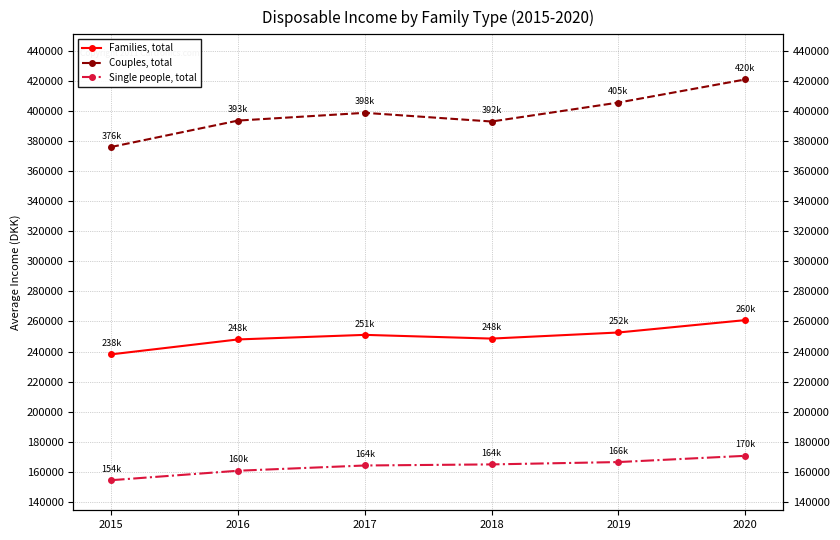

The value of Single people, total at 2019 is 166535. True or false?

True